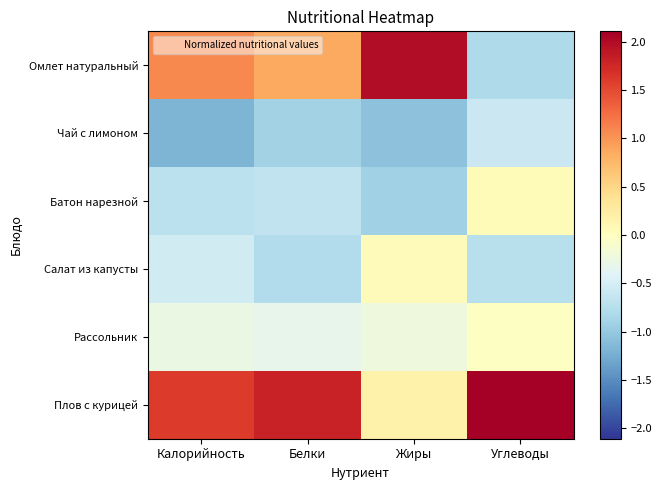

What is the spread (max minus min) of values at Углеводы?

2.9